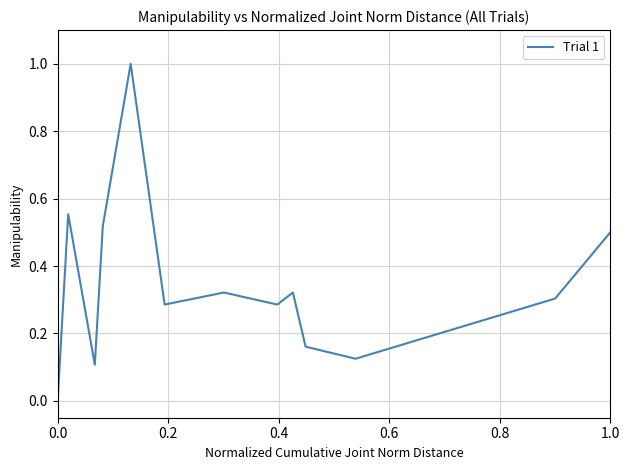

True or false: there are more than 1 points higher than both neighbors.

True